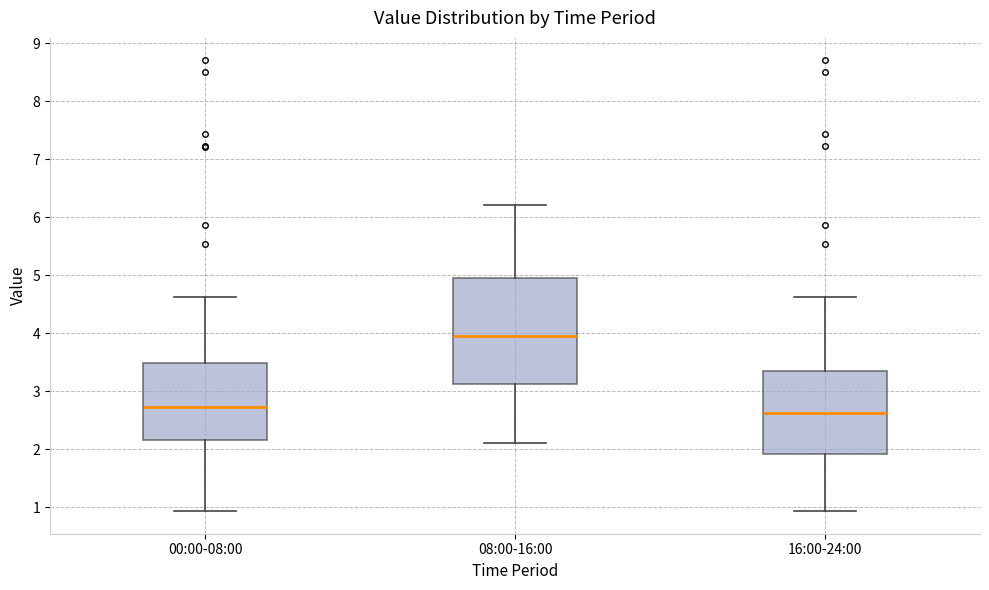

Which box is the tallest, from its lower edge to its upper edge?

08:00-16:00